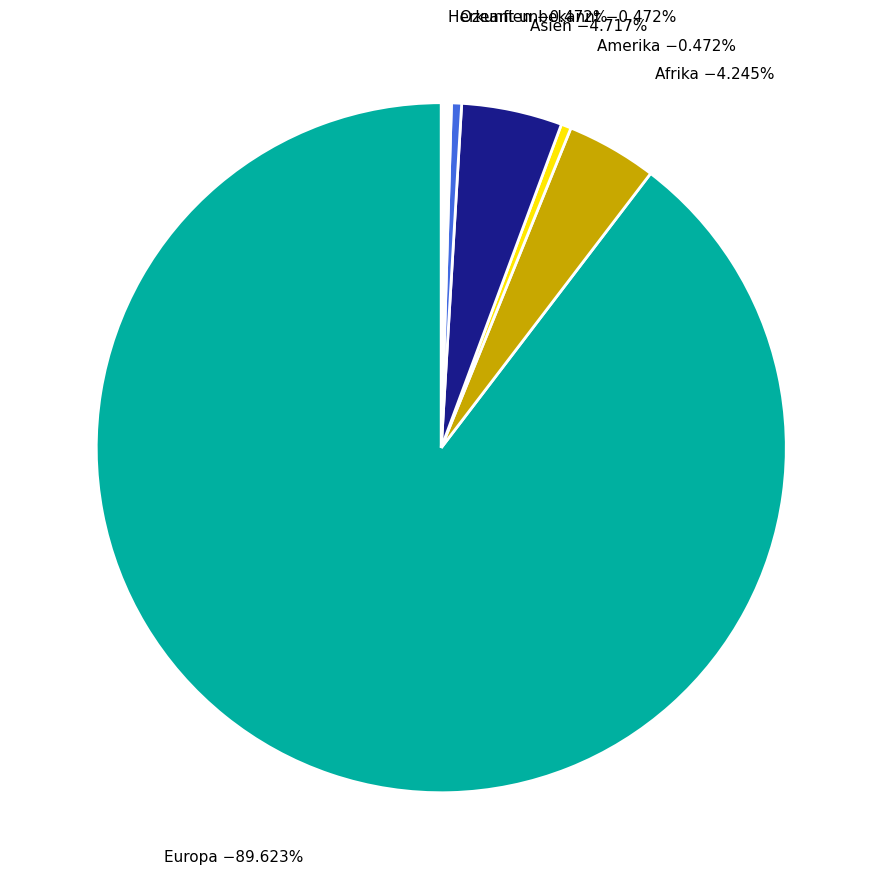

To the nearest percent, what is the combined percentage of Ozeanien and Europa?

90%